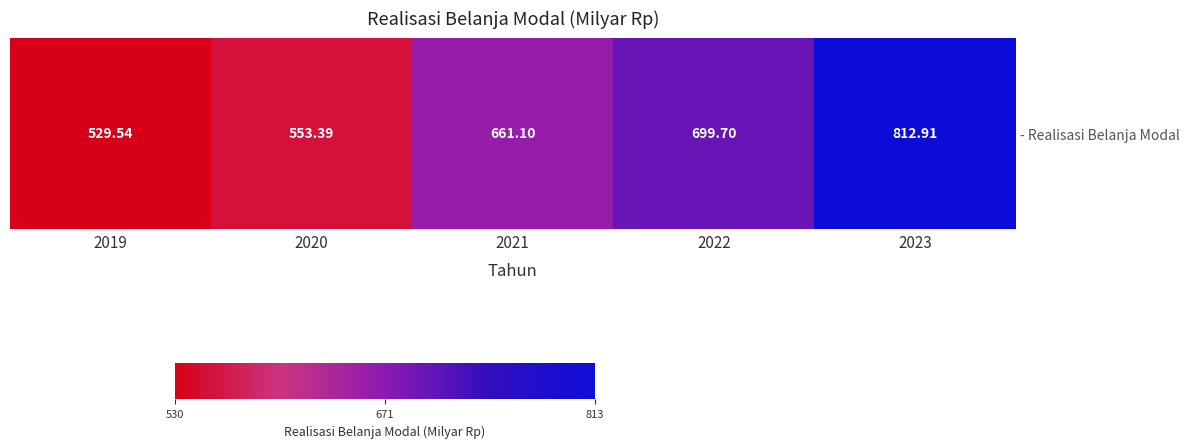

List the labels in order of value, smallest first.

2019, 2020, 2021, 2022, 2023